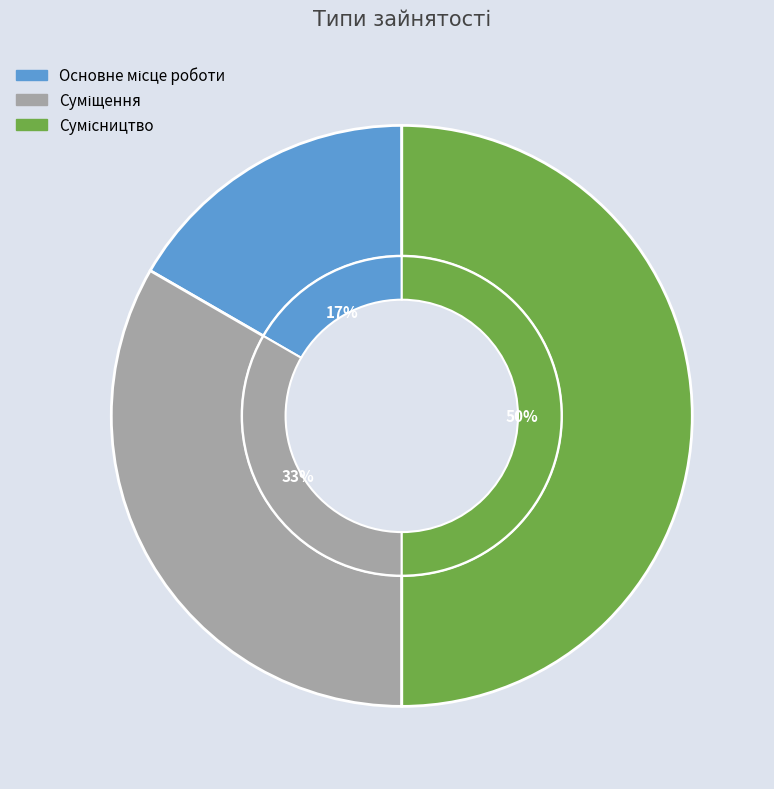

Is it true that Основне місце роботи is 8% of the pie?

False